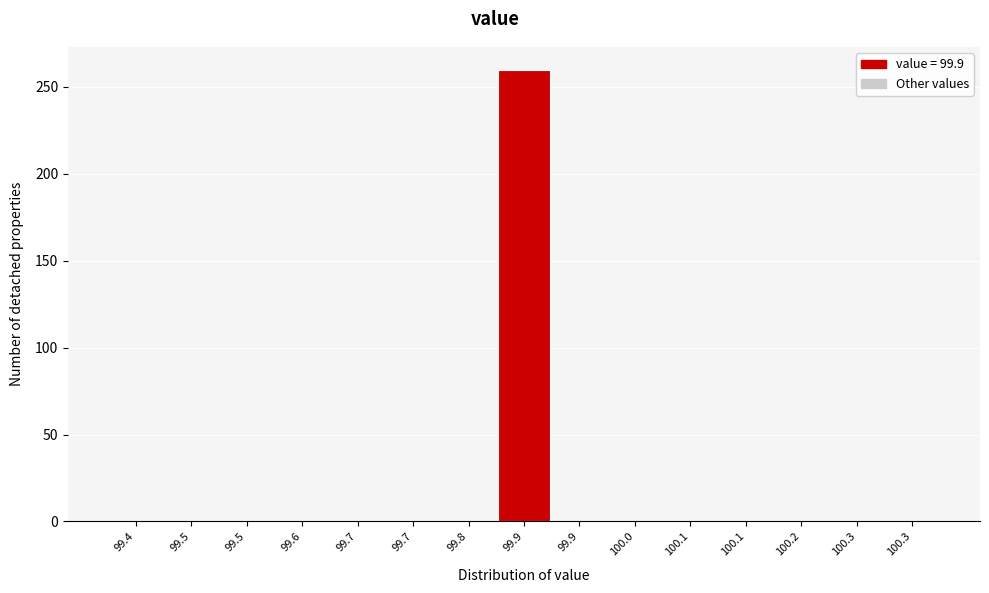

How many categories are shown in the chart?

15